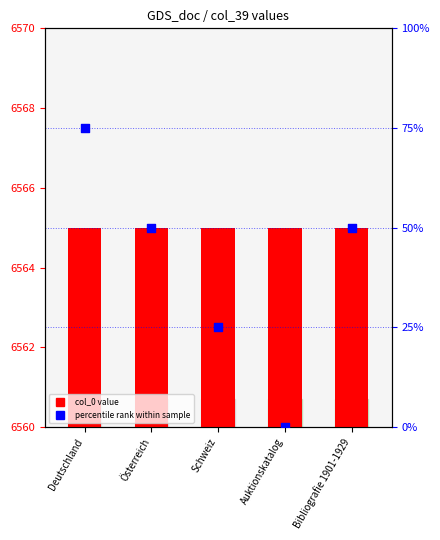

Which series reaches the maximum Y coordinate?

col_0 value